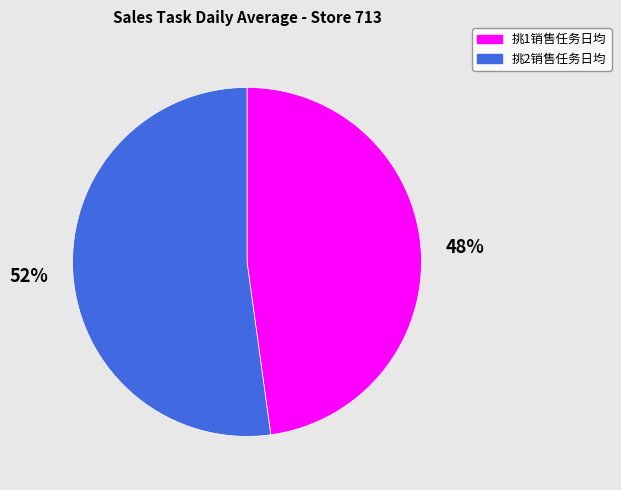

How many slices are in this pie chart?

2